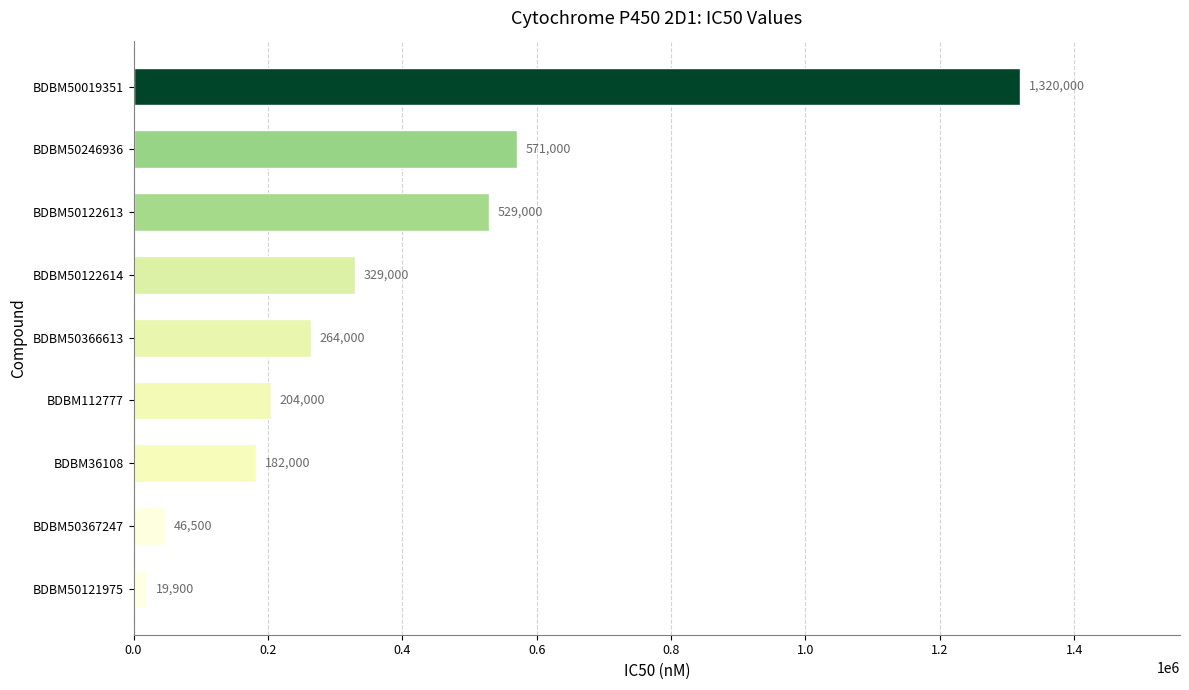

List the labels in order of value, smallest first.

BDBM50121975, BDBM50367247, BDBM36108, BDBM112777, BDBM50366613, BDBM50122614, BDBM50122613, BDBM50246936, BDBM50019351